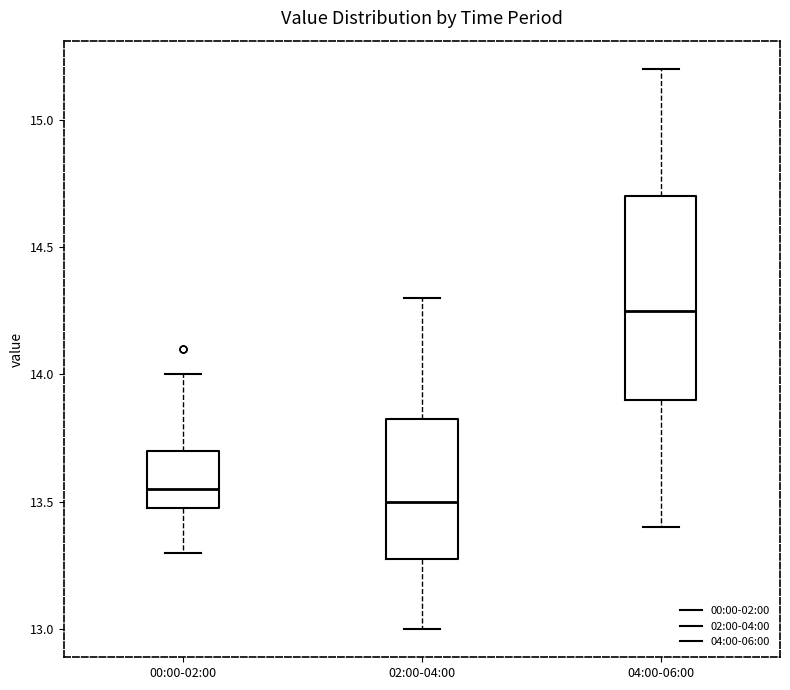

Reading left to right, transcribe this box plot: for each box, give where its median line is, the range the box spans, and where its two whiskers end, as read against the y-axis. The values are not printed on the chart, so give them approximately, as read against the axis.

00:00-02:00: median 13.55, box 13.50 to 13.70, whiskers 13.30 to 14.00
02:00-04:00: median 13.50, box 13.30 to 13.85, whiskers 13.00 to 14.30
04:00-06:00: median 14.25, box 13.90 to 14.70, whiskers 13.40 to 15.20